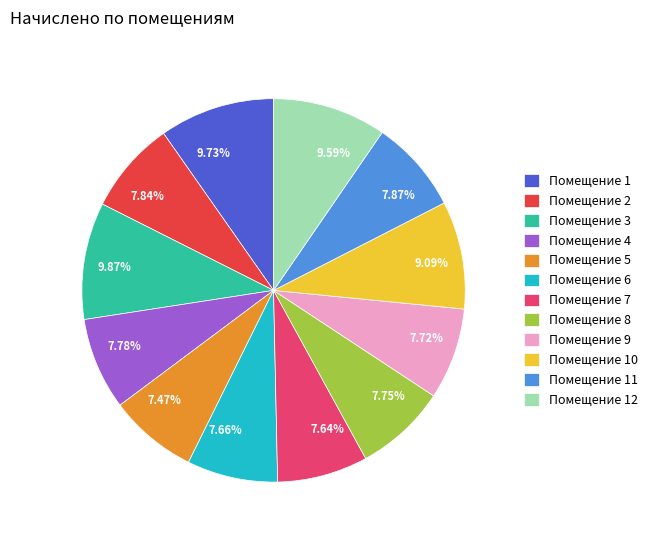

Combined, do 7.64% and 7.75% account for over 50%?

No